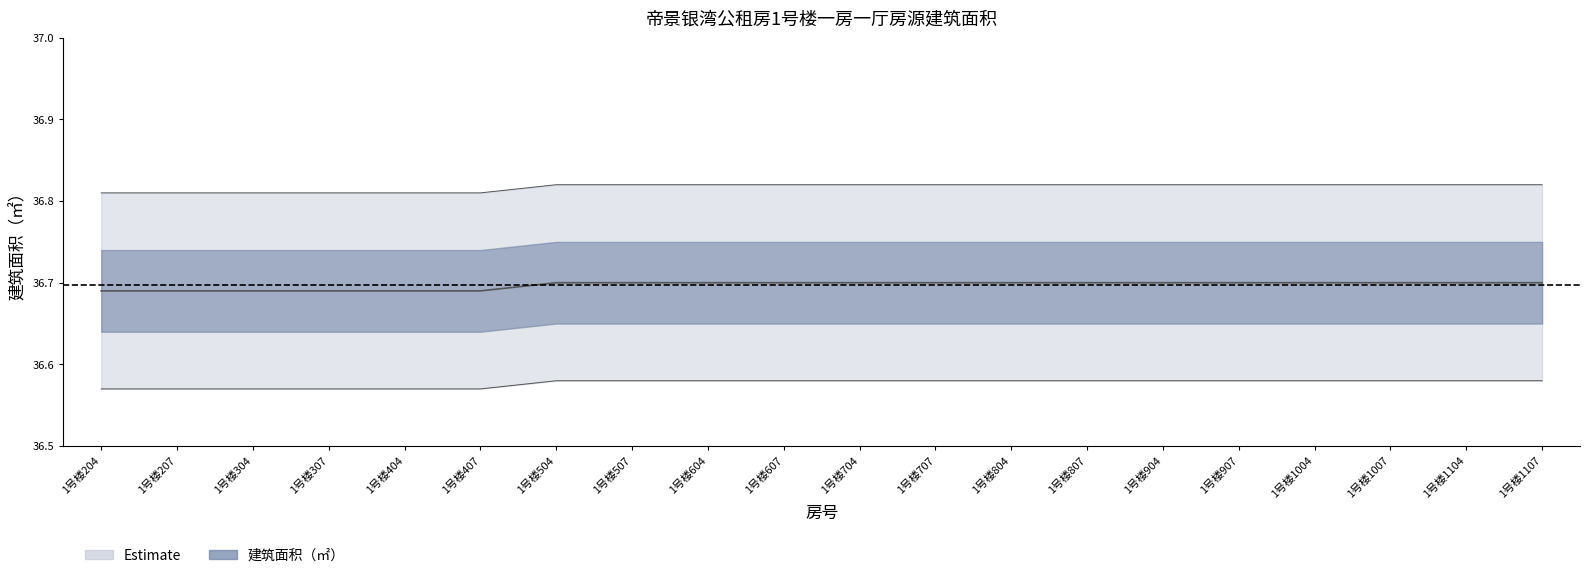

True or false: there are more than 1 points higher than both neighbors.

False